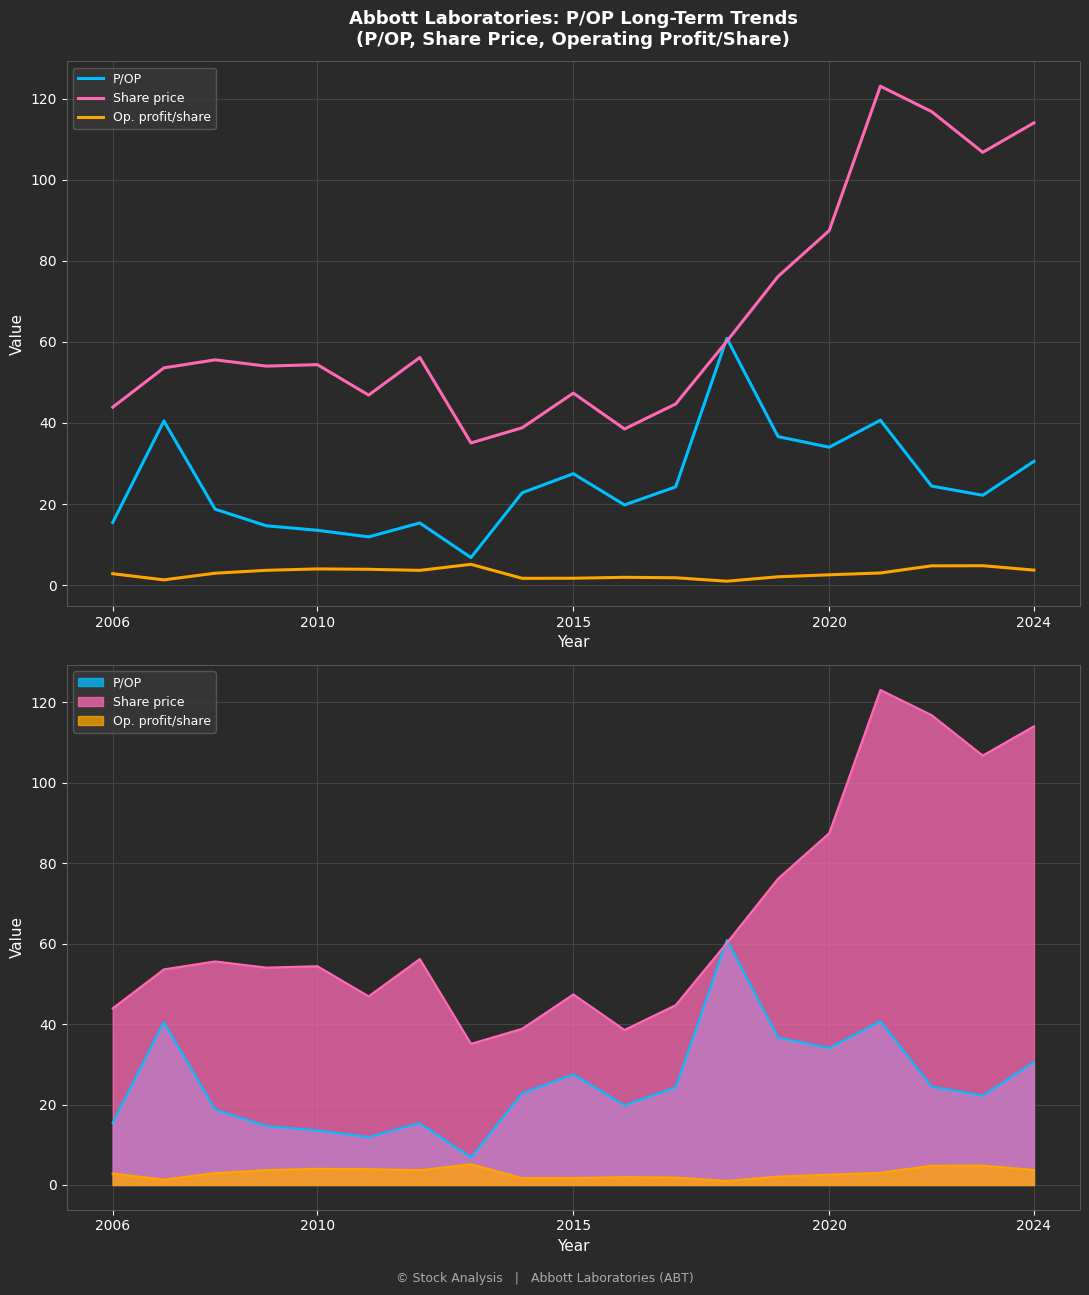

Rank the series by their average value, from highest to lowest.

Share price, P/OP, Op. profit/share